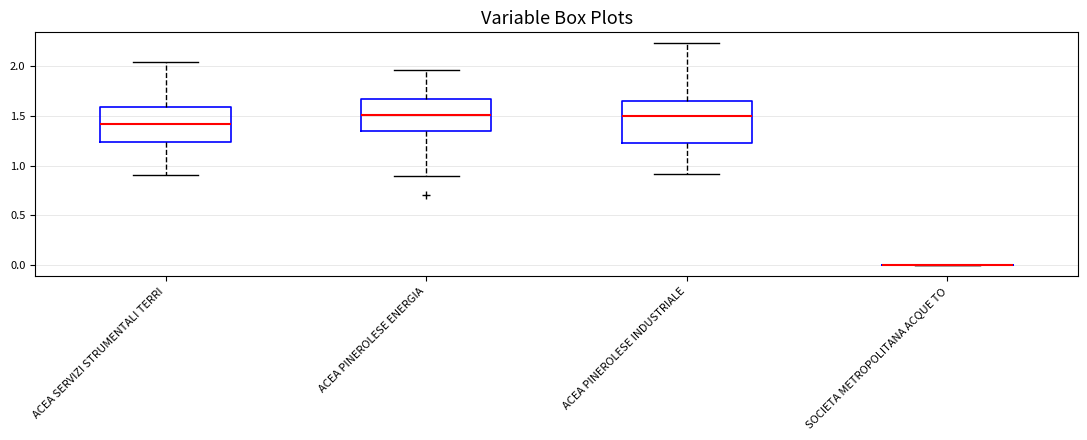

Reading left to right, transcribe this box plot: for each box, give where its median line is, the range the box spans, and where its two whiskers end, as read against the y-axis. The values are not printed on the chart, so give them approximately, as read against the axis.

ACEA SERVIZI STRUMENTALI TERRI: median 1.40, box 1.25 to 1.60, whiskers 0.90 to 2.05
ACEA PINEROLESE ENERGIA: median 1.50, box 1.35 to 1.65, whiskers 0.90 to 1.95
ACEA PINEROLESE INDUSTRIALE: median 1.50, box 1.25 to 1.65, whiskers 0.90 to 2.20
SOCIETA METROPOLITANA ACQUE TO: box collapsed to a line at 0.00, whiskers 0.00 to 0.00